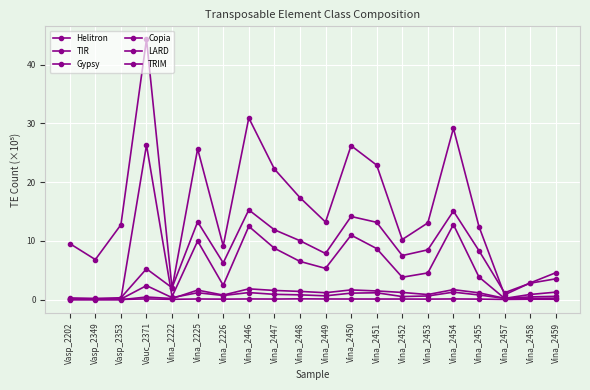

Reading left to right, transcribe all the data shown in this chart.

Helitron: 0.0	0.0	0.0	0.5	0.2	1.6	0.8	1.8	1.6	1.4	1.2	1.7	1.5	1.2	0.9	1.7	1.2	0.2	0.2	0.3
TIR: 0.3	0.2	0.3	5.3	2.0	13.3	6.3	15.3	11.9	10.0	7.9	14.2	13.2	7.5	8.5	15.1	8.3	1.2	2.8	3.6
Gypsy: 9.6	6.8	12.8	44.3	1.9	25.7	9.2	30.9	22.2	17.4	13.2	26.2	22.9	10.2	13.1	29.2	12.4	0.8	2.8	4.6
Copia: 0.1	0.1	0.1	26.3	0.5	10.0	2.5	12.5	8.8	6.5	5.3	11.0	8.7	3.8	4.6	12.8	3.9	0.2	0.9	1.3
LARD: 0.1	0.1	0.1	2.4	0.4	1.2	0.7	1.2	0.9	0.8	0.7	1.1	1.2	0.5	0.6	1.3	0.8	0.2	0.5	0.6
TRIM: 0.0	0.0	0.0	0.1	0.1	0.1	0.1	0.1	0.1	0.1	0.1	0.1	0.1	0.1	0.1	0.1	0.1	0.0	0.1	0.1